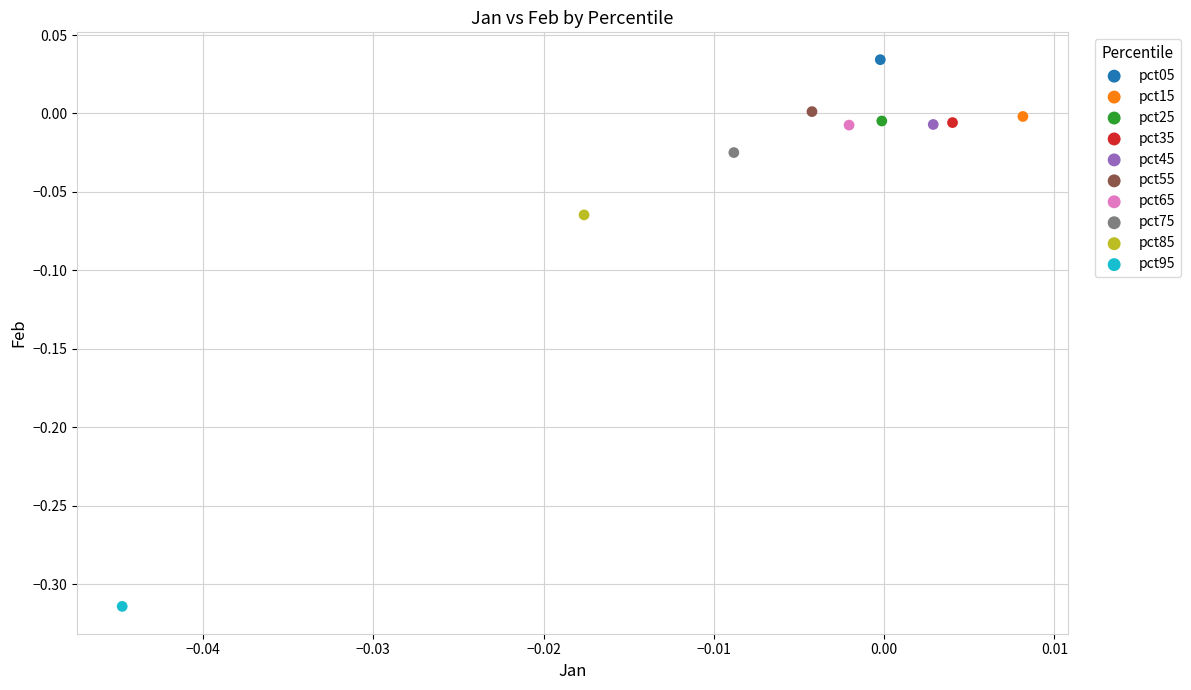

What are all the series names shown in the legend?

pct05, pct15, pct25, pct35, pct45, pct55, pct65, pct75, pct85, pct95